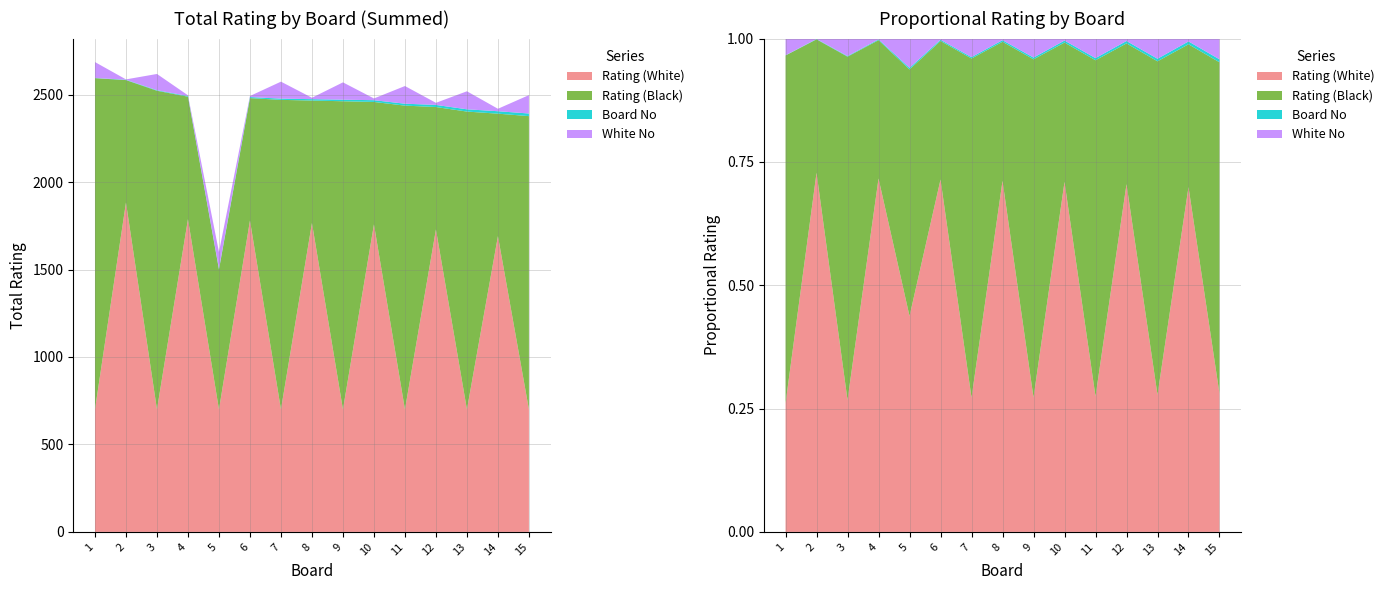

Reading left to right, list all the values displayed in this chart.

Rating (White): 1=700	2=1883	3=700	4=1788	5=700	6=1780	7=700	8=1766	9=700	10=1758	11=700	12=1729	13=700	14=1691	15=700
Rating (Black): 1=1894	2=700	3=1822	4=700	5=800	6=700	7=1770	8=700	9=1762	10=700	11=1737	12=700	13=1703	14=700	15=1677
Board No: 1=1	2=2	3=3	4=4	5=5	6=6	7=7	8=8	9=9	10=10	11=11	12=12	13=13	14=14	15=15
White No: 1=91	2=2	3=93	4=4	5=95	6=6	7=97	8=8	9=99	10=10	11=101	12=12	13=103	14=14	15=105